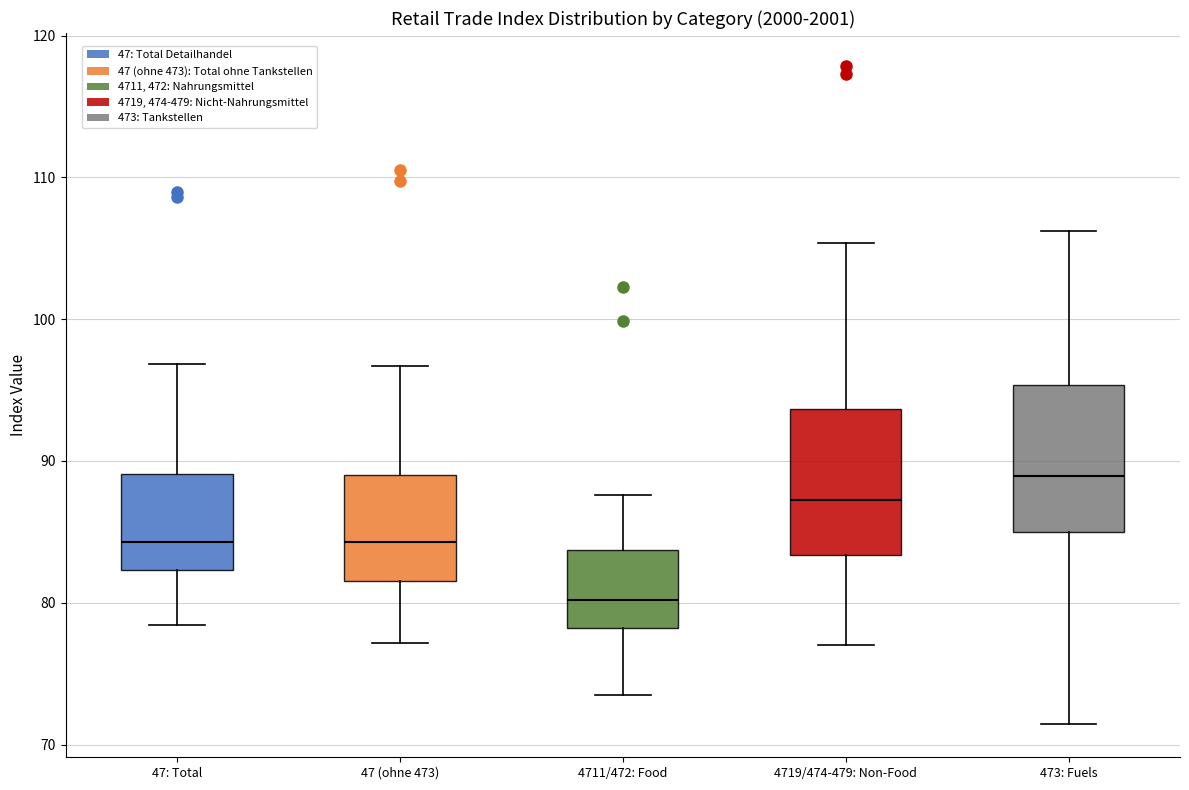

Reading left to right, read every box against the y-axis: the position of its median line, the range the box covers, and the ends of its whiskers. The values are not printed on the chart, so give them approximately, as read against the axis.

47: Total: median 84, box 82 to 89, whiskers 78 to 97
47 (ohne 473): median 84, box 82 to 89, whiskers 77 to 97
4711/472: Food: median 80, box 78 to 84, whiskers 73 to 88
4719/474-479: Non-Food: median 87, box 83 to 94, whiskers 77 to 105
473: Fuels: median 89, box 85 to 95, whiskers 71 to 106